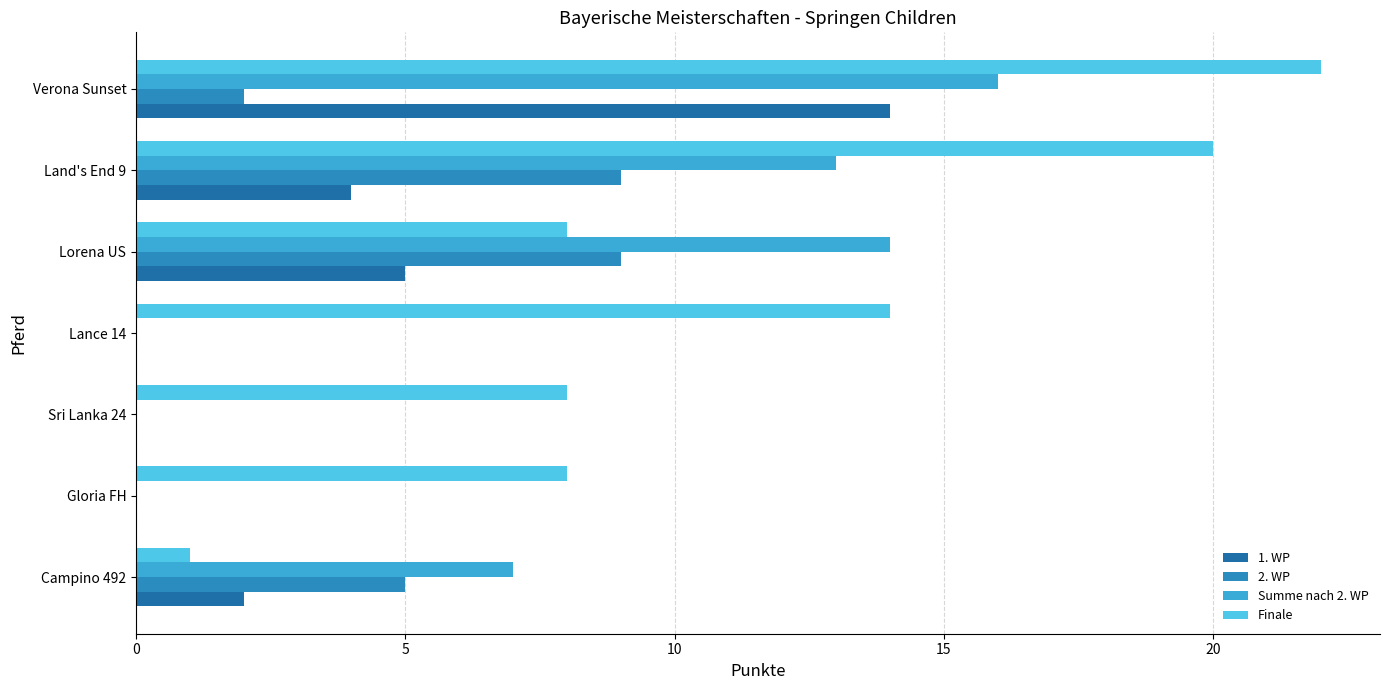

At how many categories does at least one series exceed 11?

4